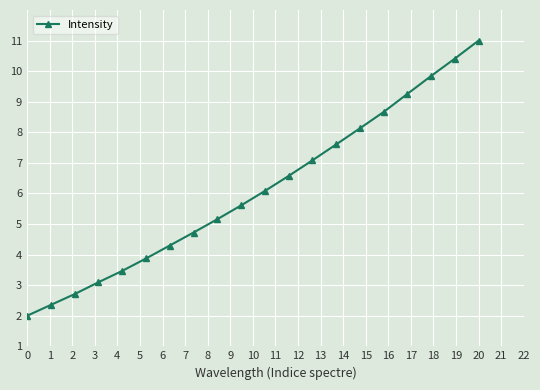

What is the difference between the maximum and minimum values?

9.0